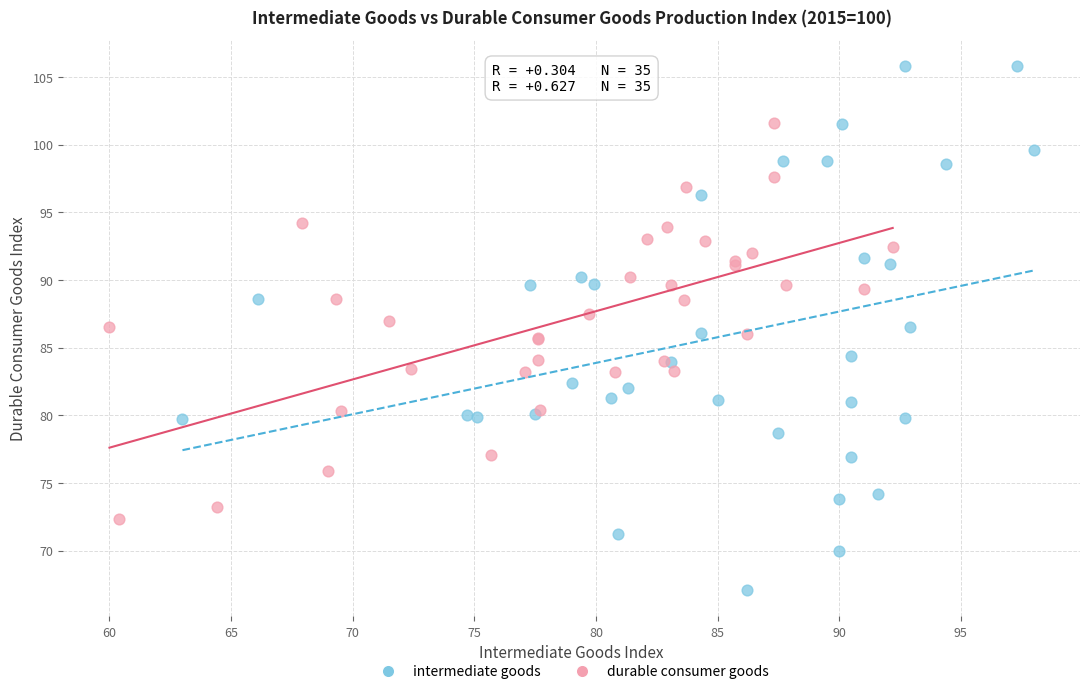

Which series has the widest spread of Y values?

intermediate goods